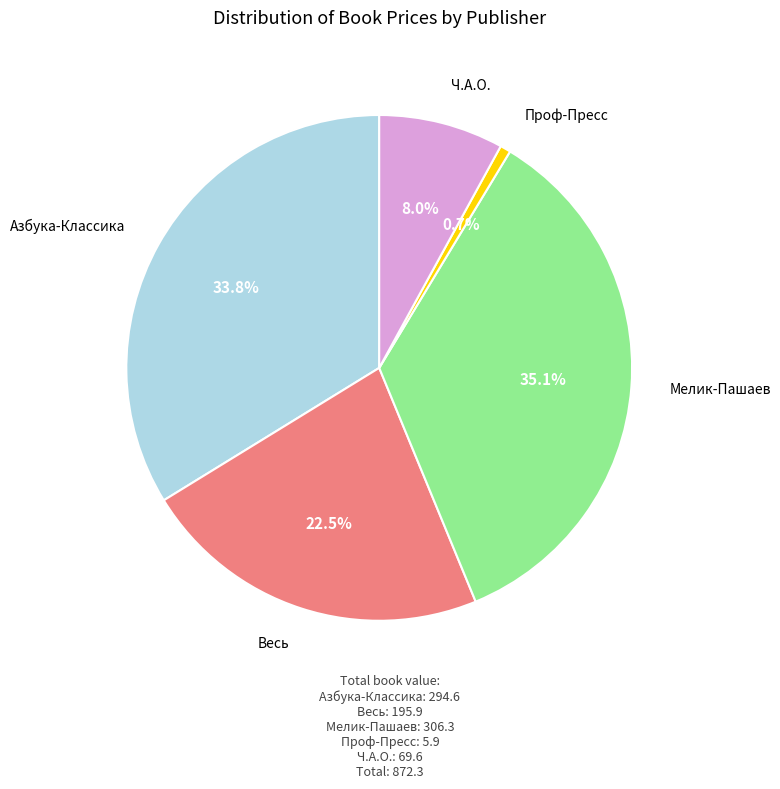

How many slices are in this pie chart?

5